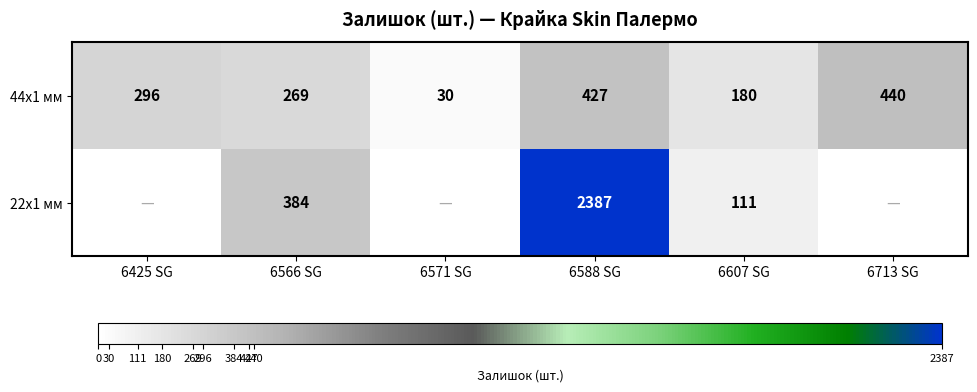

The 44x1 мм series shows 269 at 6566 SG. True or false?

True